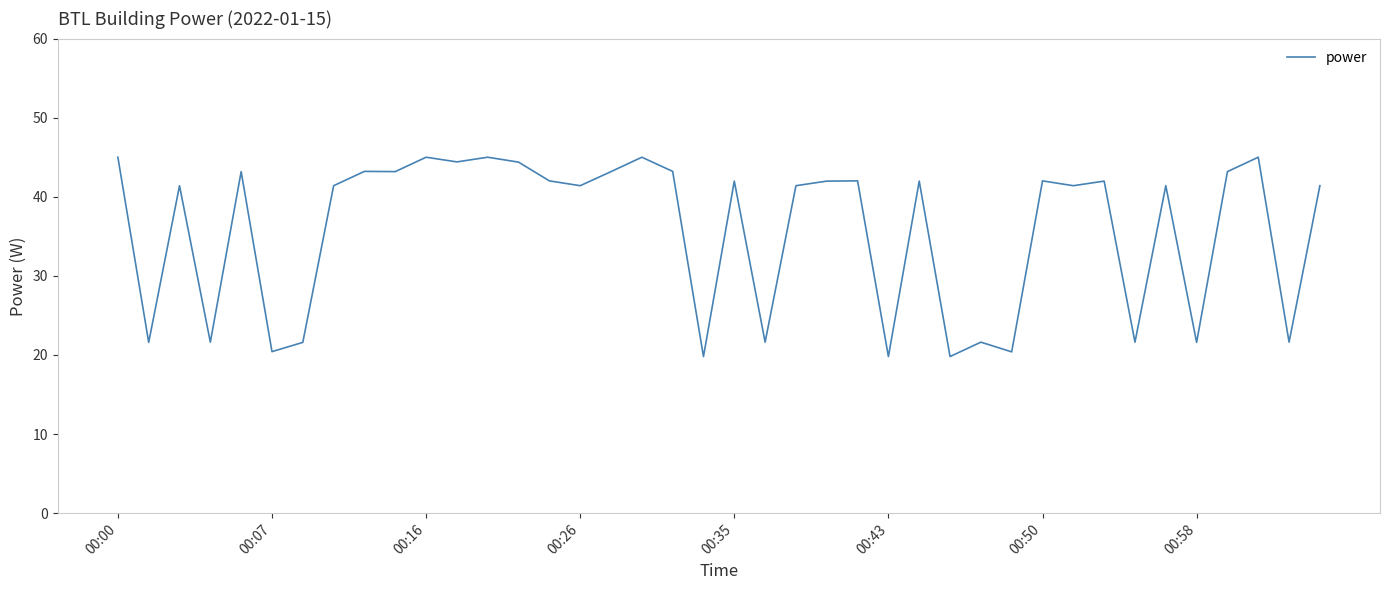

Does the chart display data point markers on the line(s)?

No